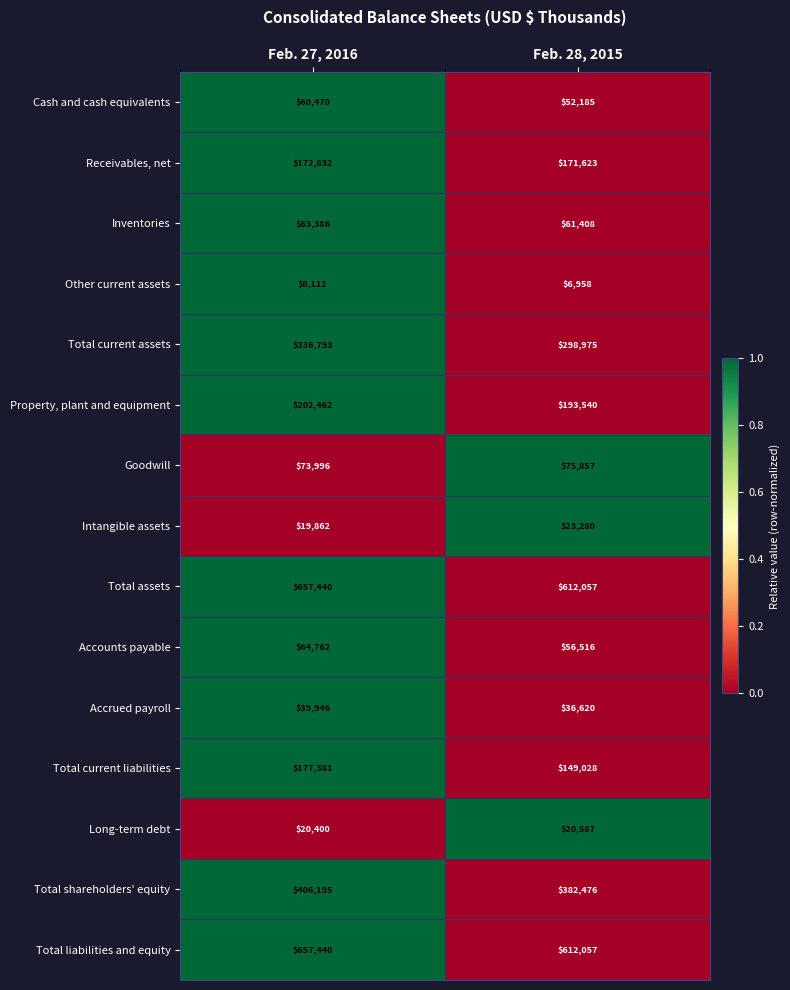

Read the Long-term debt value at Feb. 27, 2016, to the nearest 5.

20400